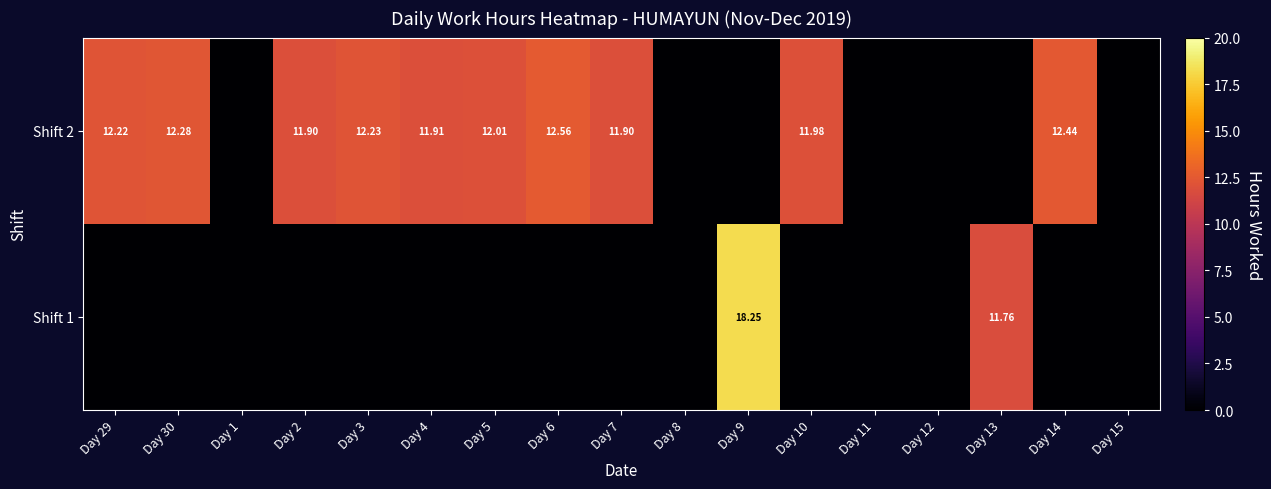

Which has a higher value, Day 14 or Day 4?

Day 14